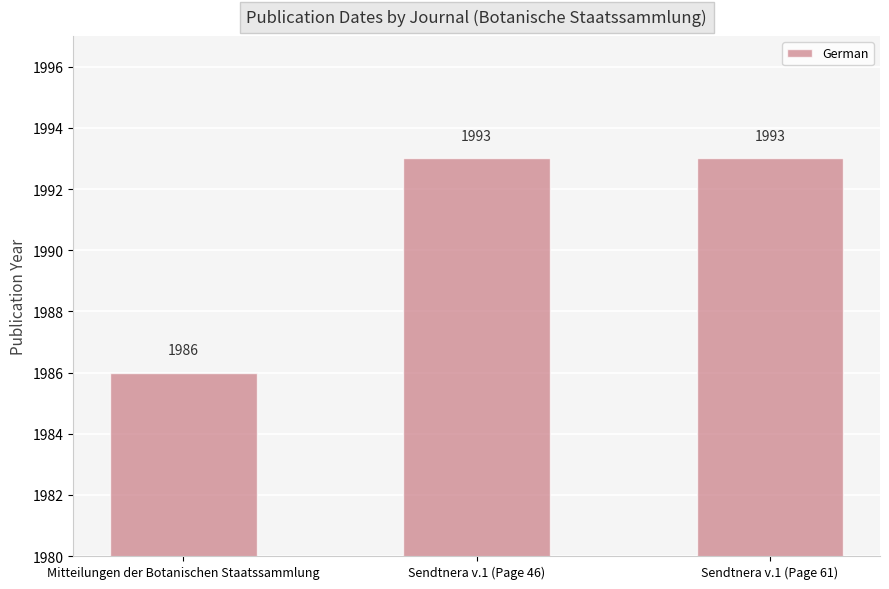

What is the greatest value displayed?

1993